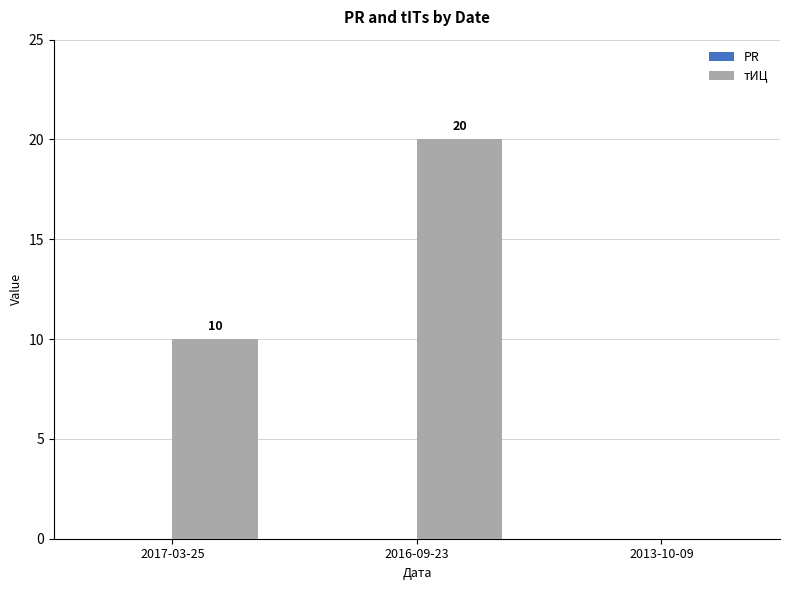

Where is the data nearest to the value 10?

2017-03-25